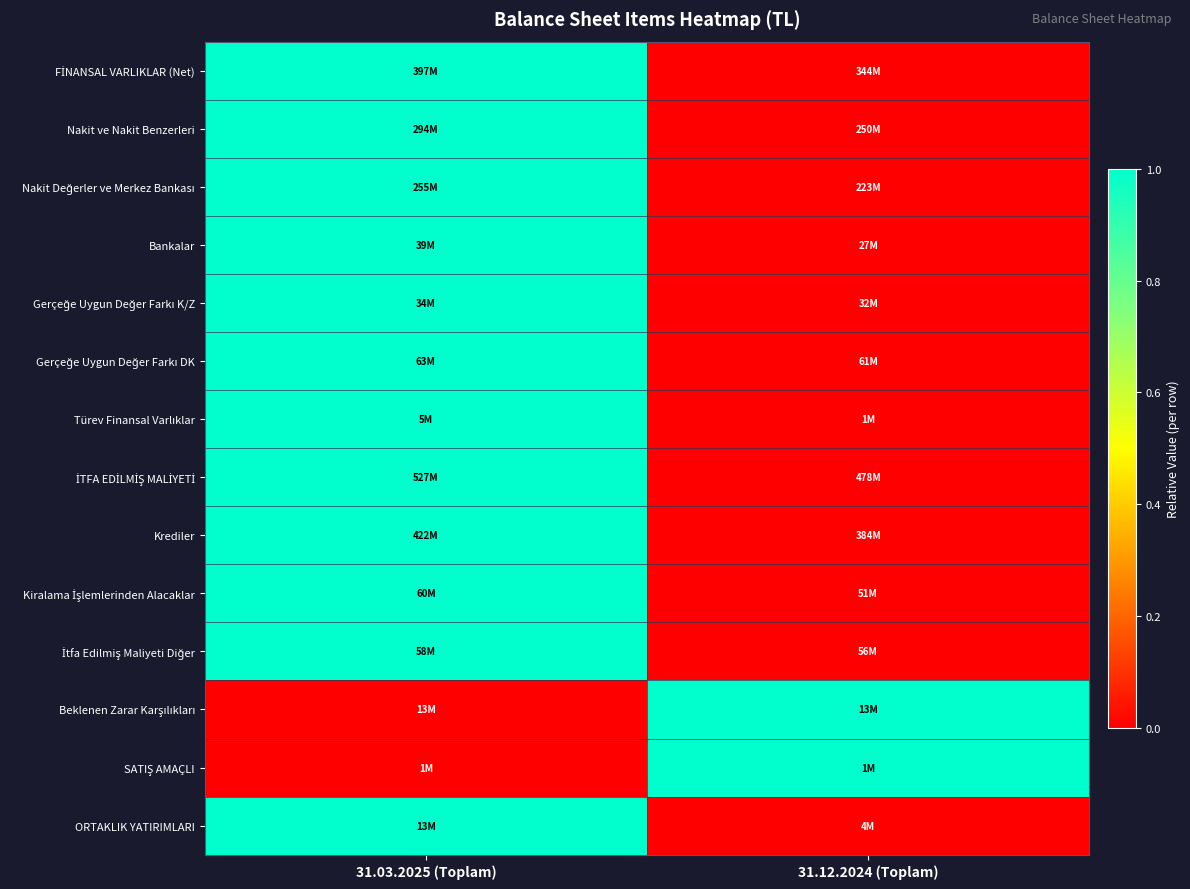

At how many categories does at least one series exceed 0?

2